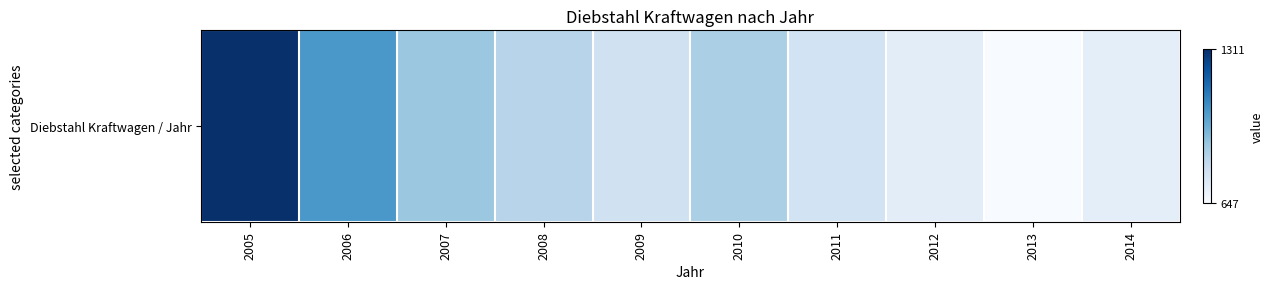

The chart shows a value of 647 at 2013. True or false?

True